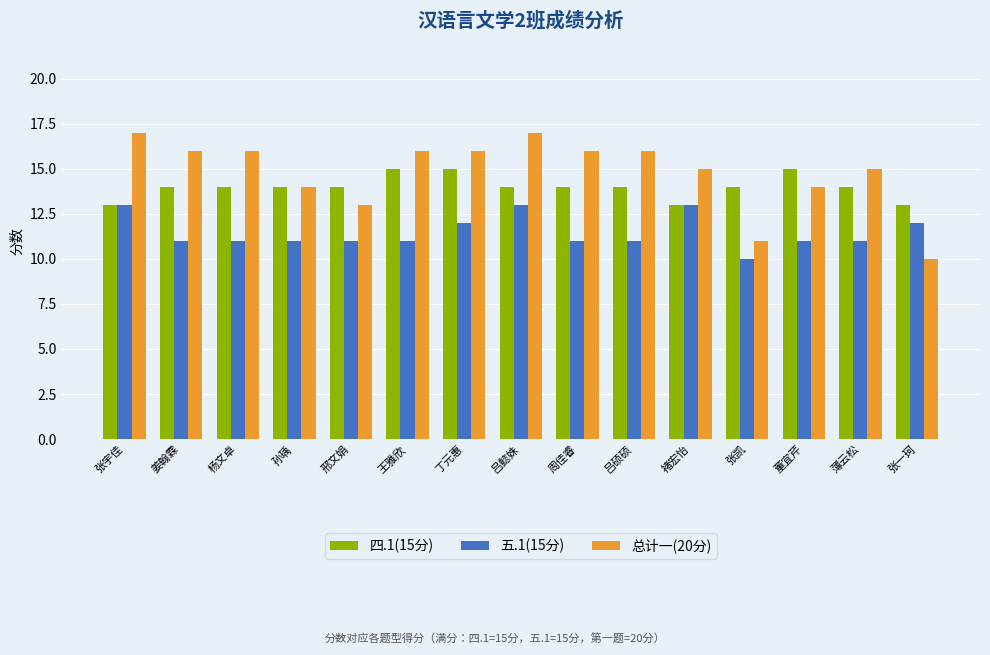

What is the spread (max minus min) of values at 杨文卓?

5